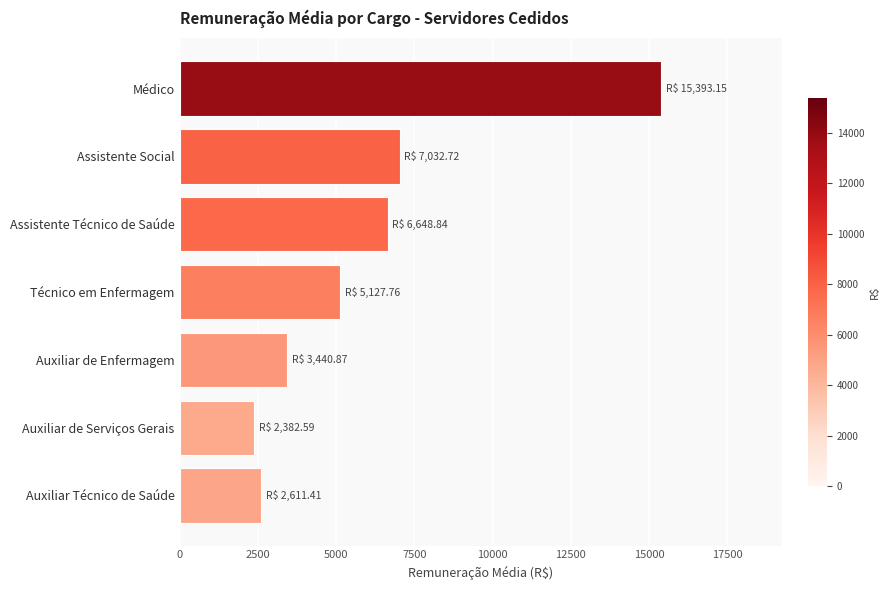

What is the ratio of the value at Auxiliar de Serviços Gerais to the value at Auxiliar Técnico de Saúde?

0.9